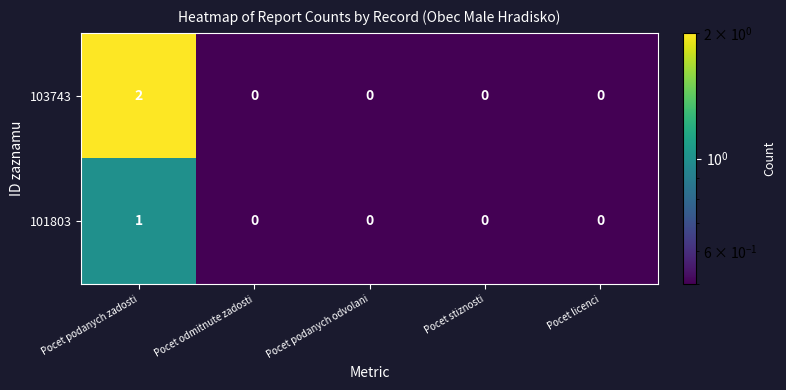

Reading left to right, what are all the values shown in this chart?

103743: 2	0	0	0	0
101803: 1	0	0	0	0